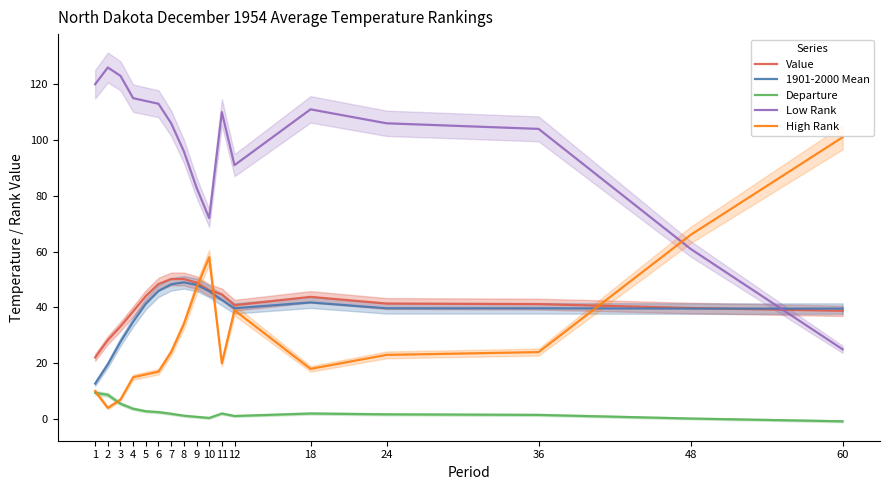

Reading left to right, what are all the values shown in this chart?

Value: 22.1	28.3	33.2	38.6	44.1	48.4	50.2	50.2	48.9	46.2	44.7	40.8	43.8	41.4	41.2	39.8	38.8
1901-2000 Mean: 12.7	19.6	27.7	34.9	41.3	45.9	48.3	49.0	48.1	45.8	42.7	39.7	41.8	39.7	39.7	39.6	39.6
Departure: 9.4	8.7	5.5	3.7	2.8	2.5	1.9	1.2	0.8	0.4	2.0	1.1	2.0	1.7	1.5	0.2	-0.8
Low Rank: 120.0	126.0	123.0	115.0	114.0	113.0	106.0	96.0	83.0	72.0	110.0	91.0	111.0	106.0	104.0	61.0	25.0
High Rank: 10.0	4.0	7.0	15.0	16.0	17.0	24.0	34.0	47.0	58.0	20.0	39.0	18.0	23.0	24.0	66.0	101.0